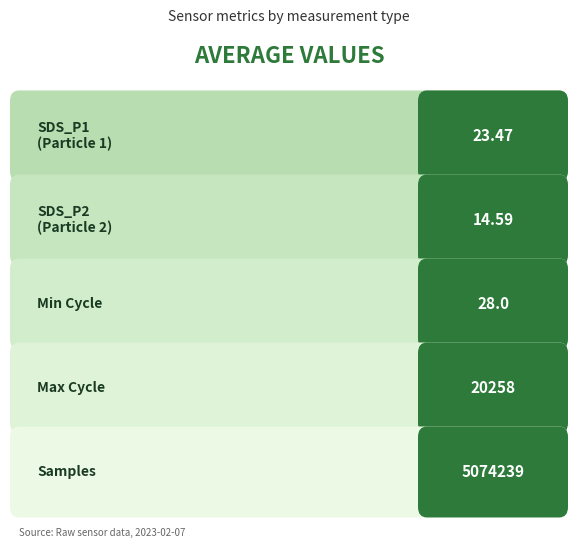

At which label does the data first exceed 28?

Max_cycle